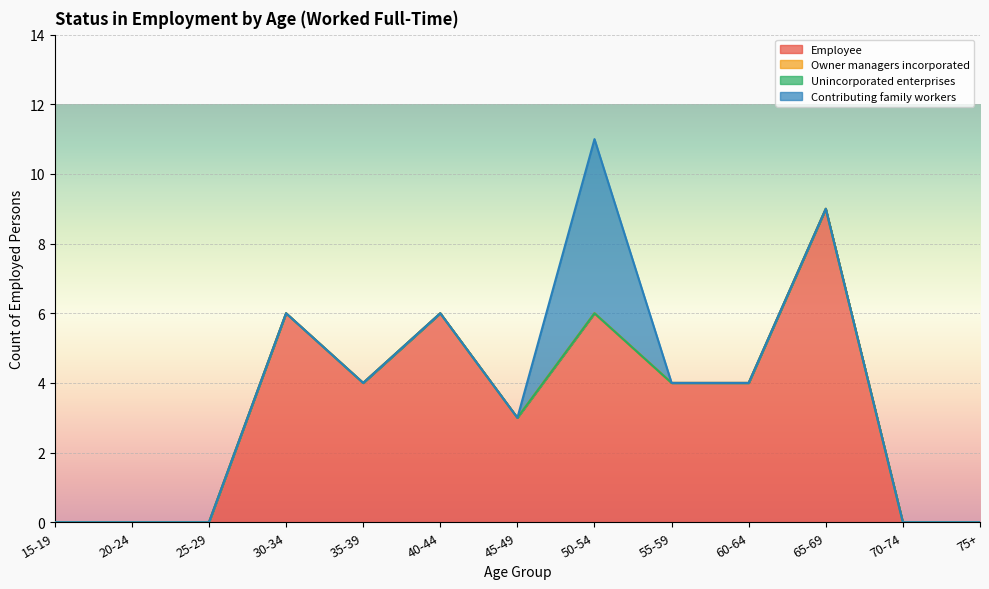

How many data points does each series have?

13